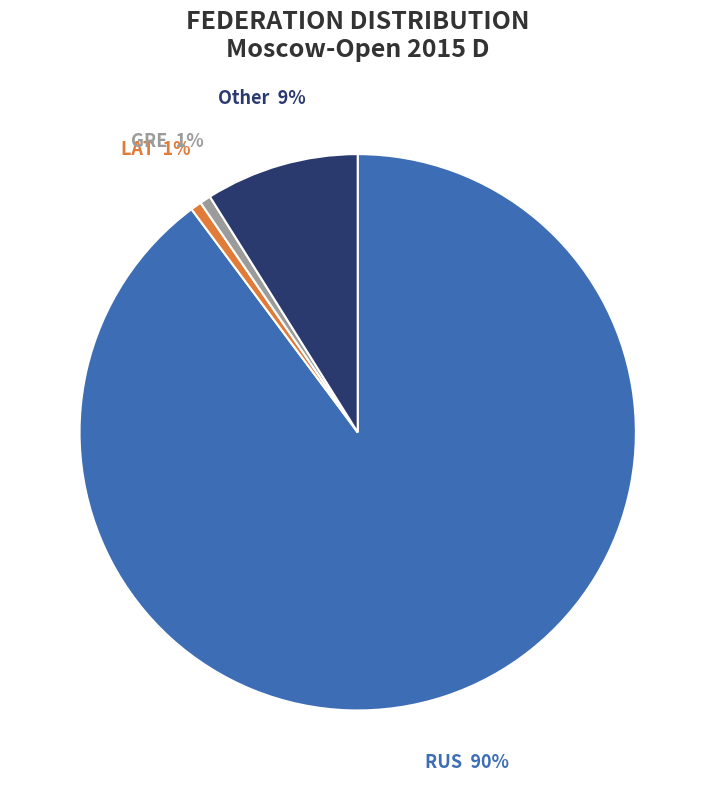

To the nearest percent, what is the average slice percentage?

25%